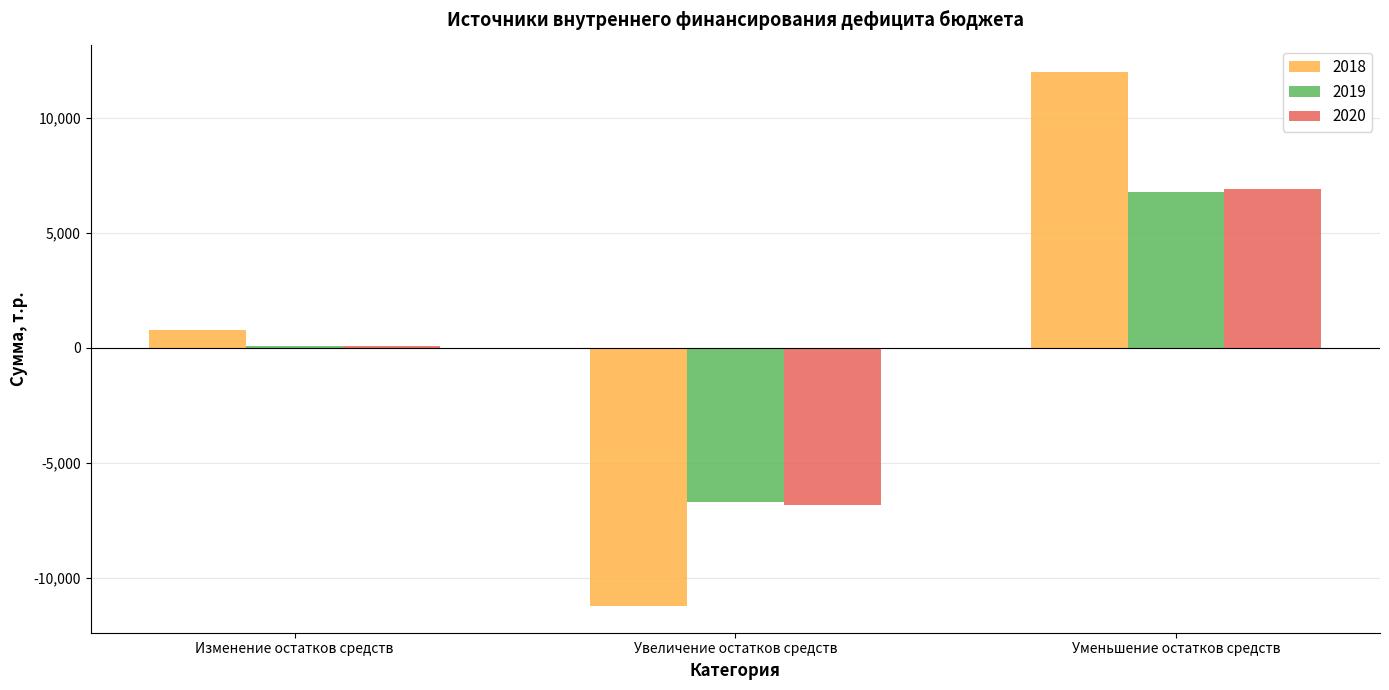

What is the spread (max minus min) of values at Изменение остатков средств?

686.2